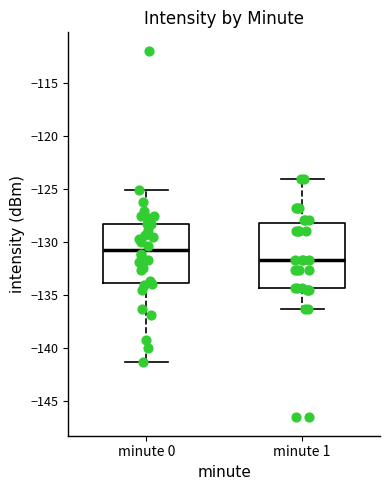

Reading left to right, transcribe this box plot: for each box, give where its median line is, the range the box spans, and where its two whiskers end, as read against the y-axis. The values are not printed on the chart, so give them approximately, as read against the axis.

minute 0: median -131.0, box -134.0 to -128.5, whiskers -141.5 to -125.0
minute 1: median -131.5, box -134.5 to -128.0, whiskers -136.5 to -124.0